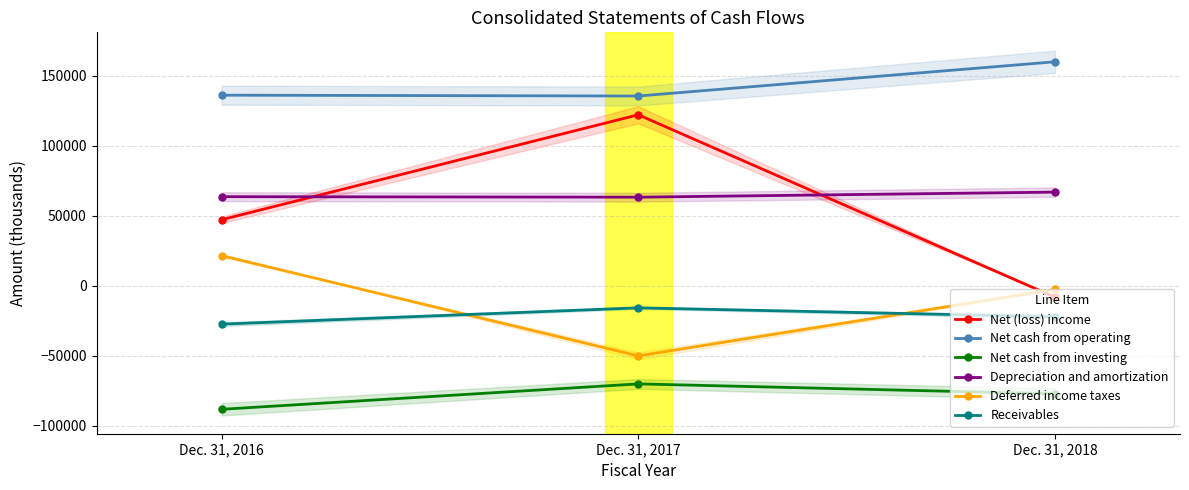

How many lines are shown in the chart?

6